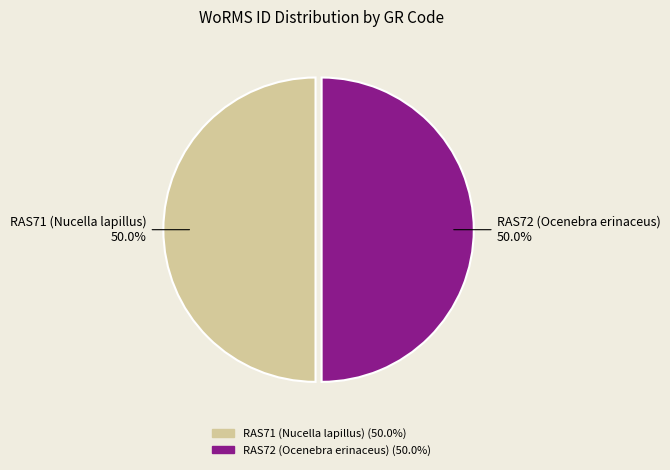

Is it true that RAS71 (Nucella lapillus) is 41% of the pie?

False